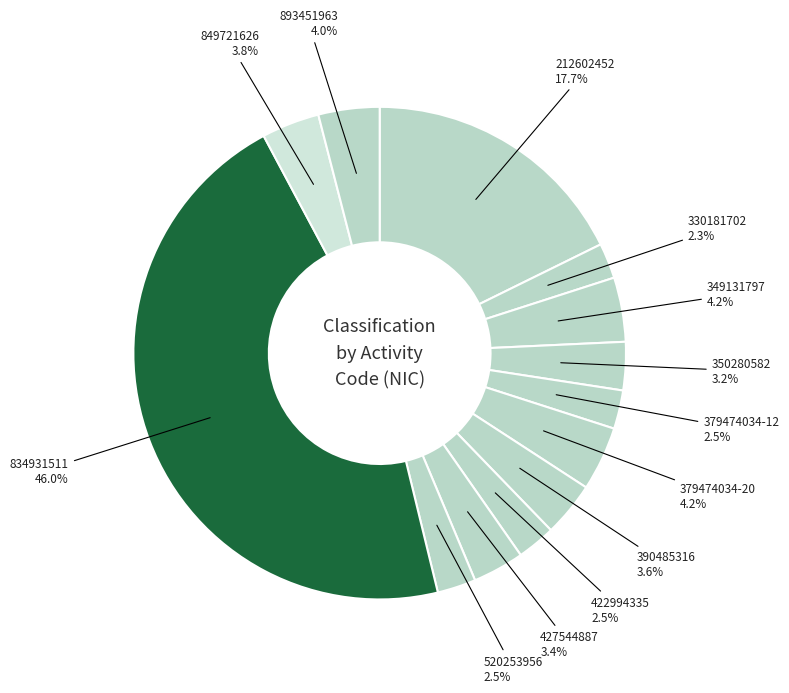

Between 212602452 and 379474034-20, which is larger?

212602452